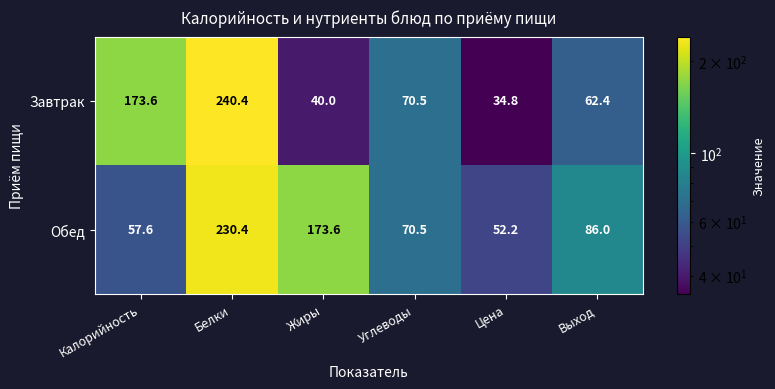

List the labels in order of Завтрак value, largest first.

Белки, Калорийность, Углеводы, Выход, Жиры, Цена